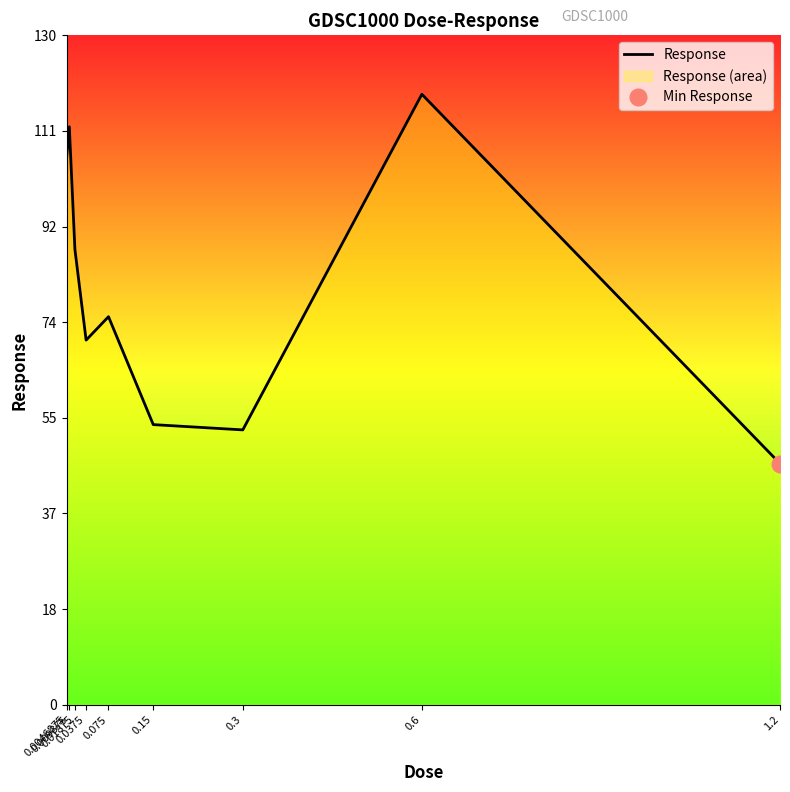

Where is the data nearest to the value 82?

0.01875